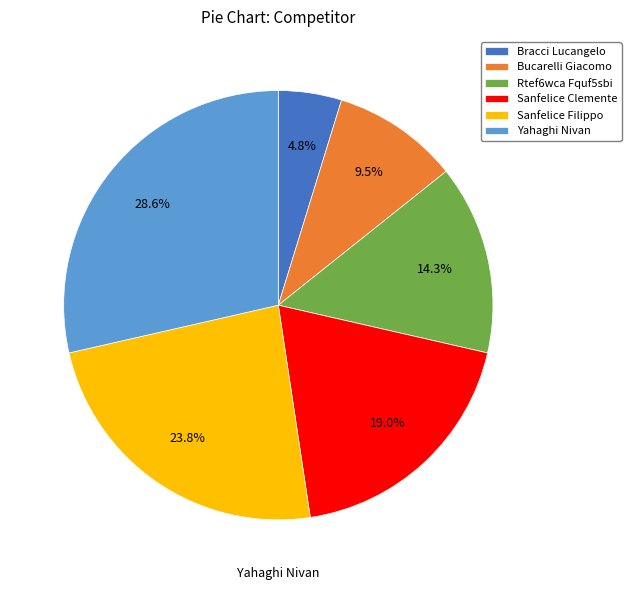

To the nearest percent, what is the combined percentage of Bucarelli Giacomo and Bracci Lucangelo?

14%